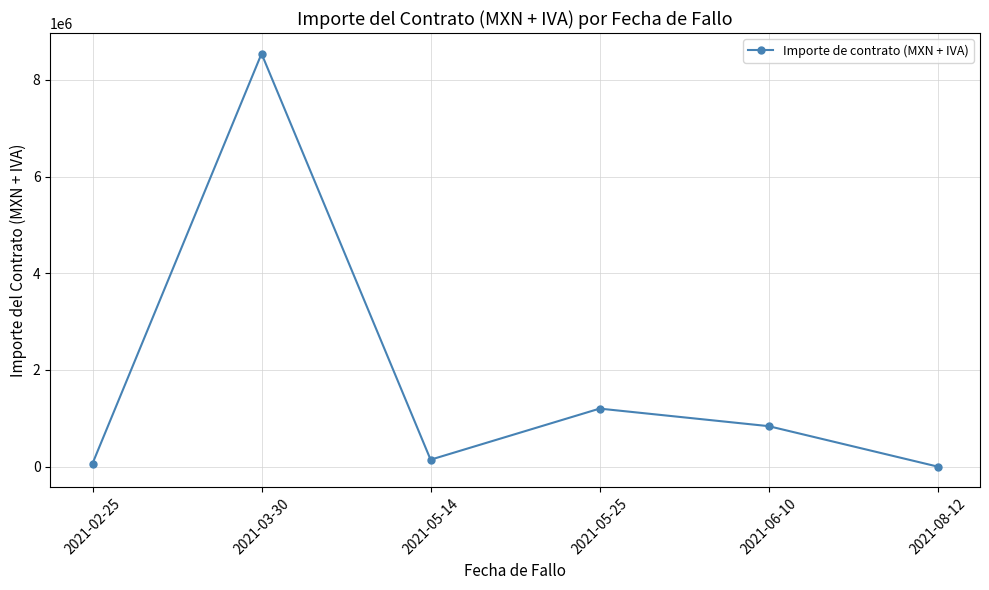

What is the value of the 4th point from the left?

1200000.0